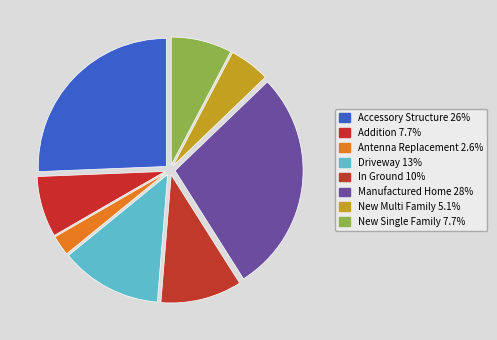

Is the sum of Antenna Replacement and Addition greater than half?

No